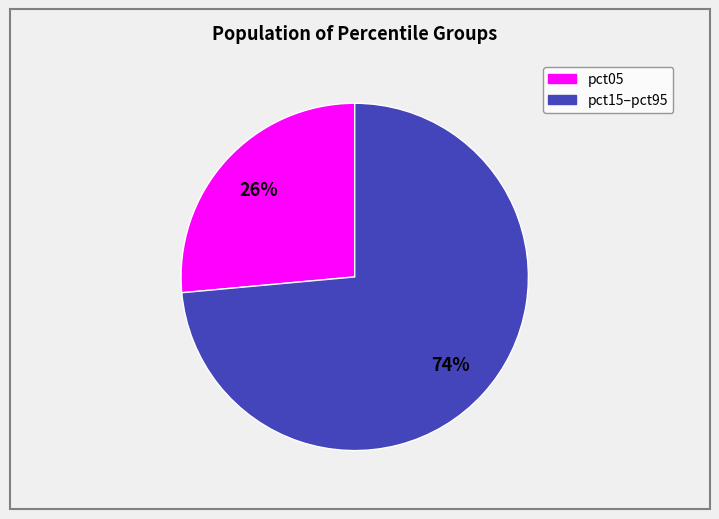

To the nearest percent, what is the average slice percentage?

50%